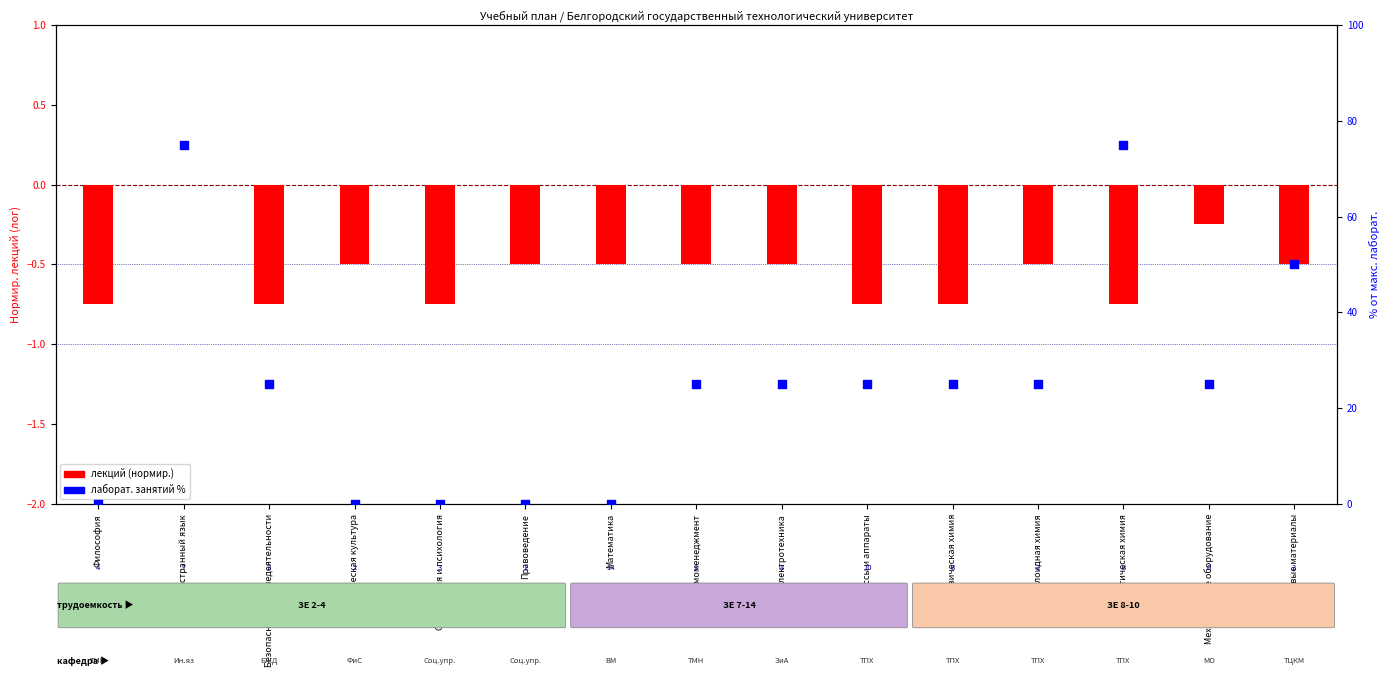

Which series reaches the minimum Y coordinate?

лекций (норм.)